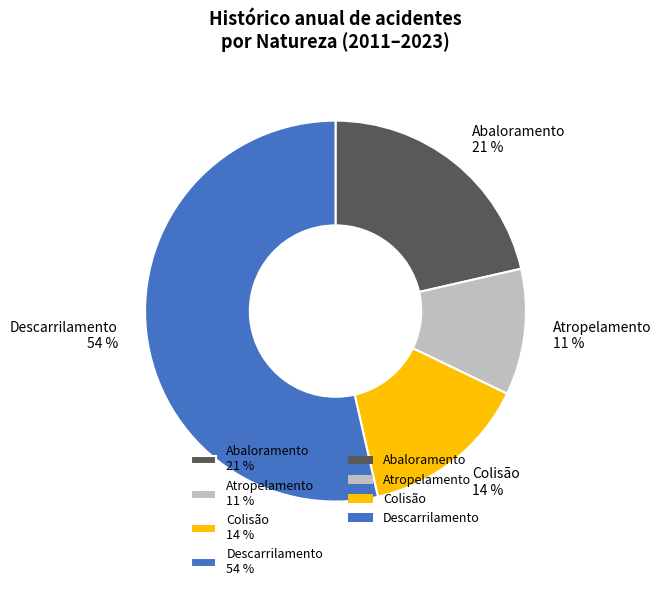

Does any single category account for the majority?

Yes